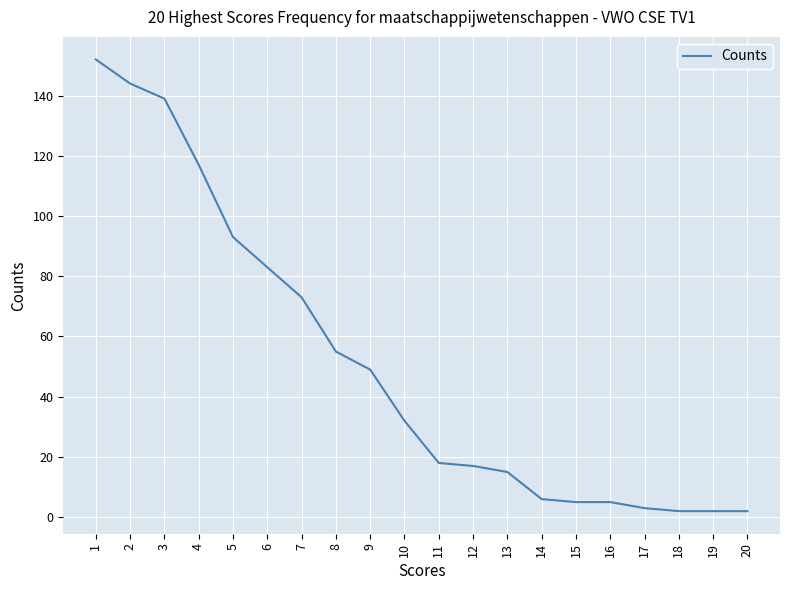

What is the maximum value shown in the chart?

152